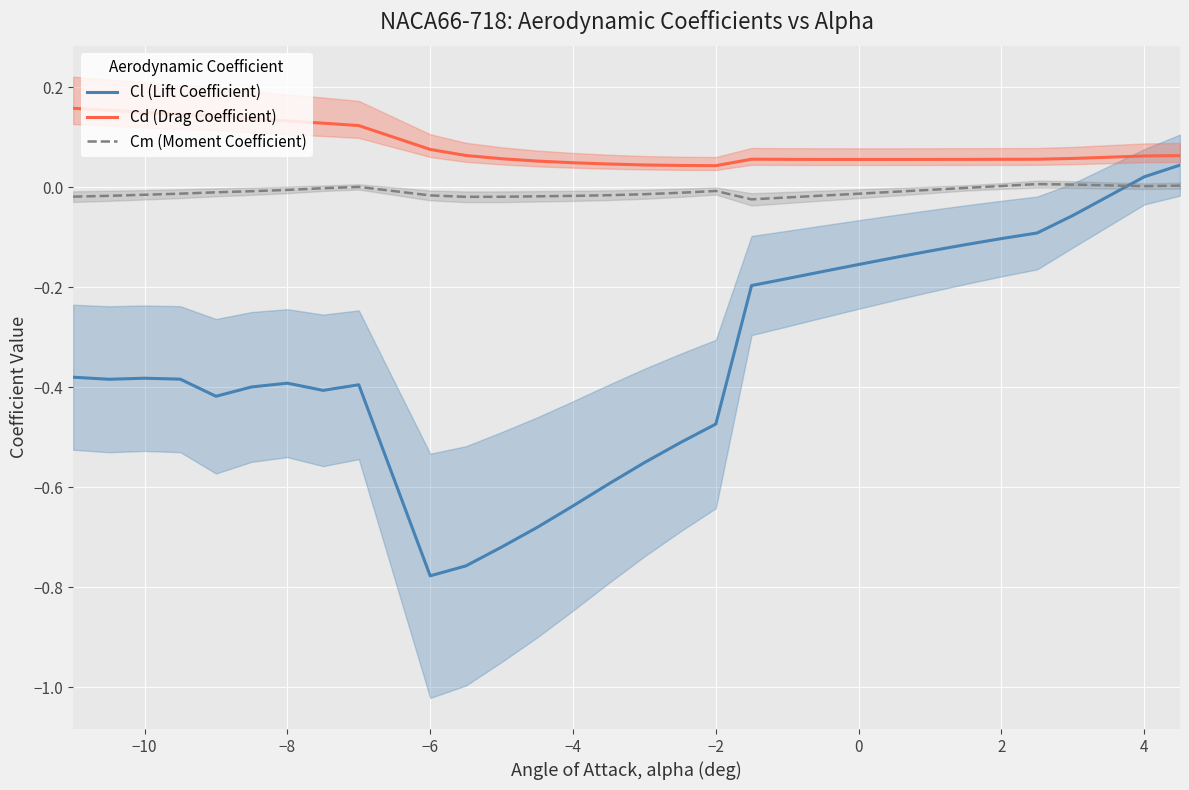

Is the value of Cd (Drag Coefficient) at 2 greater than the value of Cl (Lift Coefficient) at −2?

Yes